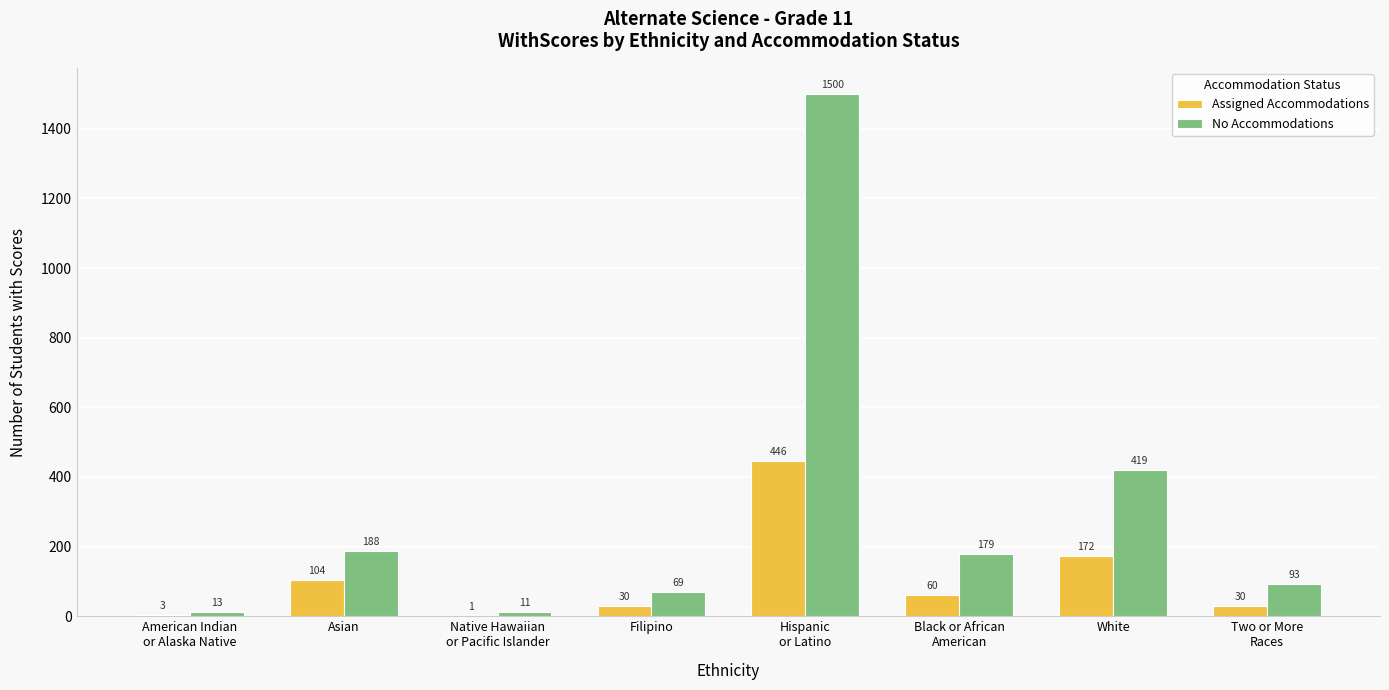

Which category has the highest value in the No Accommodations series?

Hispanic
or Latino